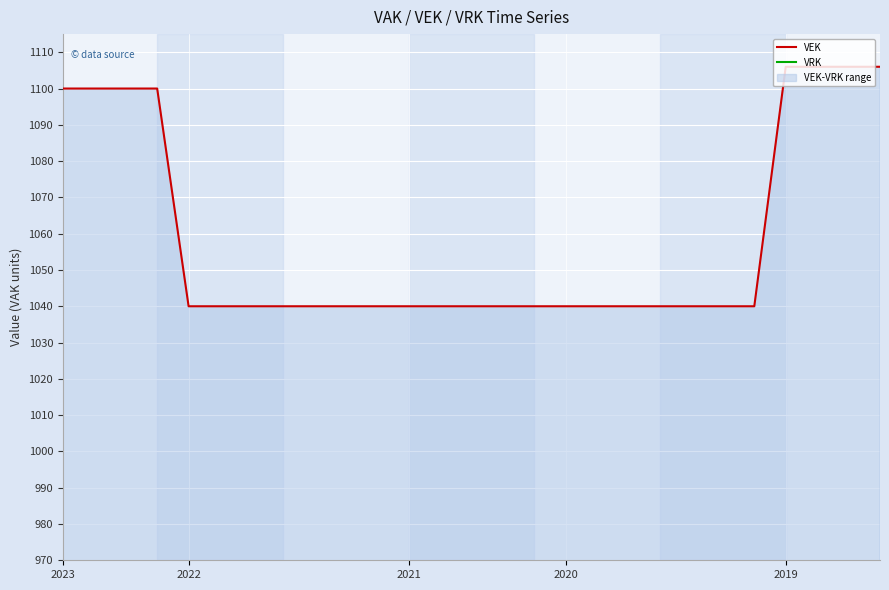

What is the lowest value of the VEK series?

1040